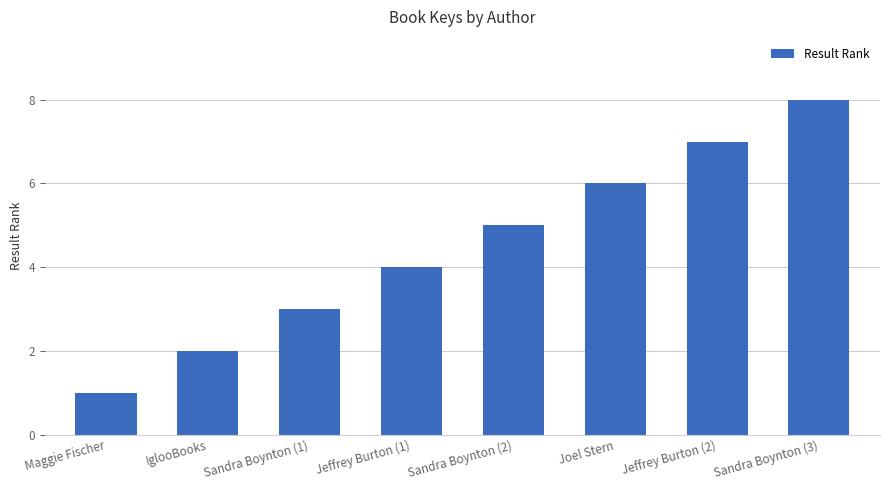

Reading right to left, transcribe all the data shown in this chart.

8	7	6	5	4	3	2	1